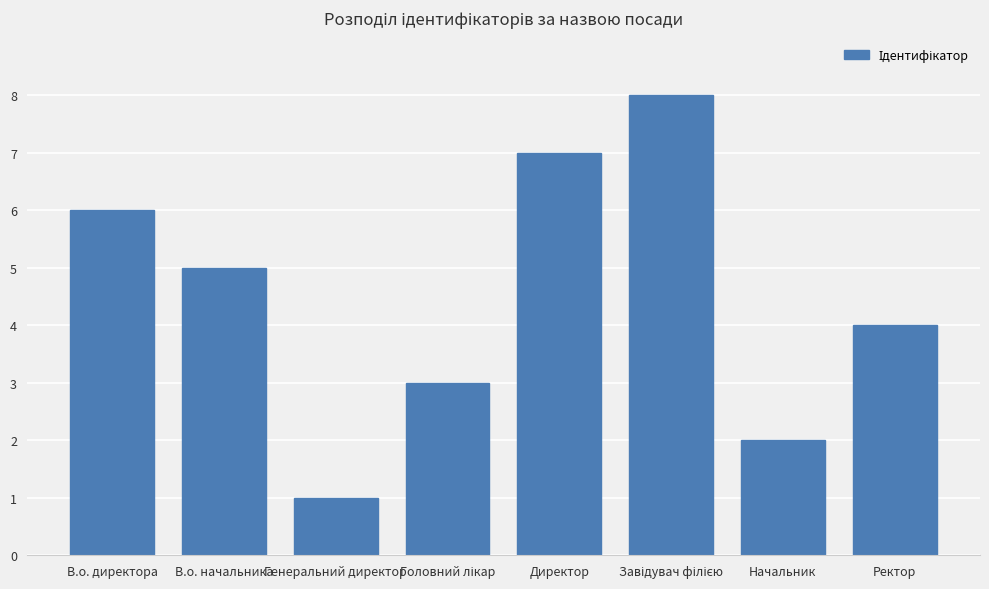

What is the difference between the maximum and second lowest values?

6